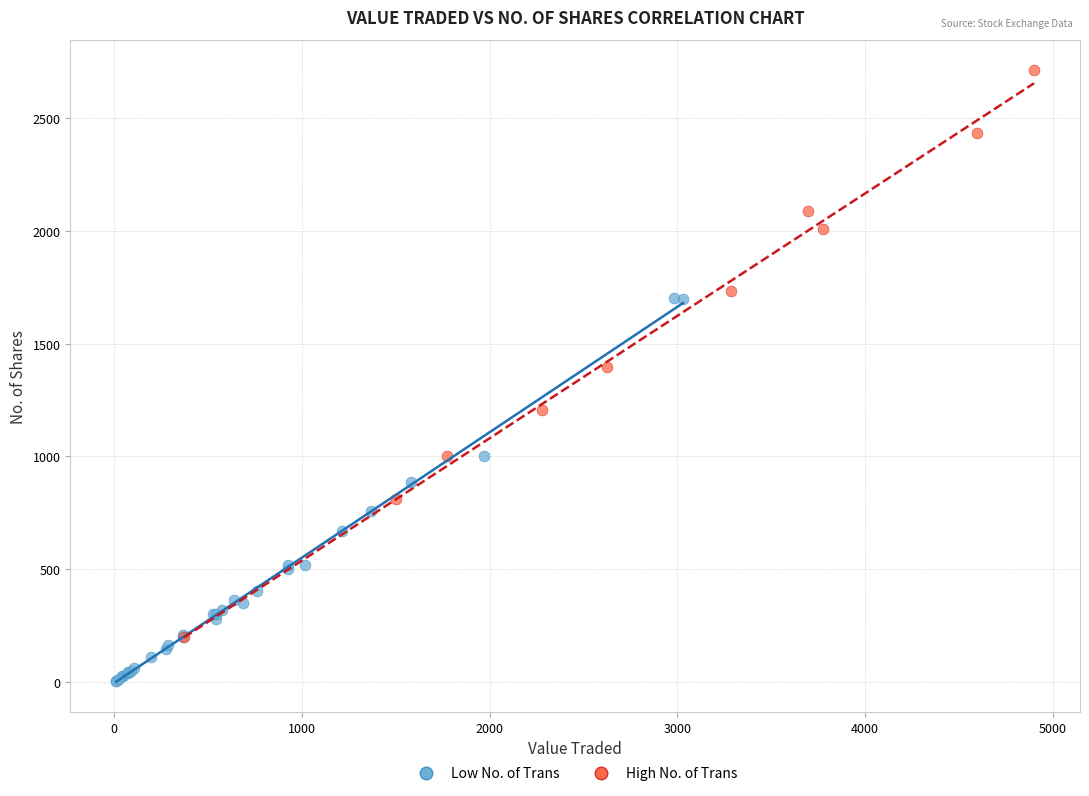

Which series reaches the minimum Y coordinate?

Low No. of Trans